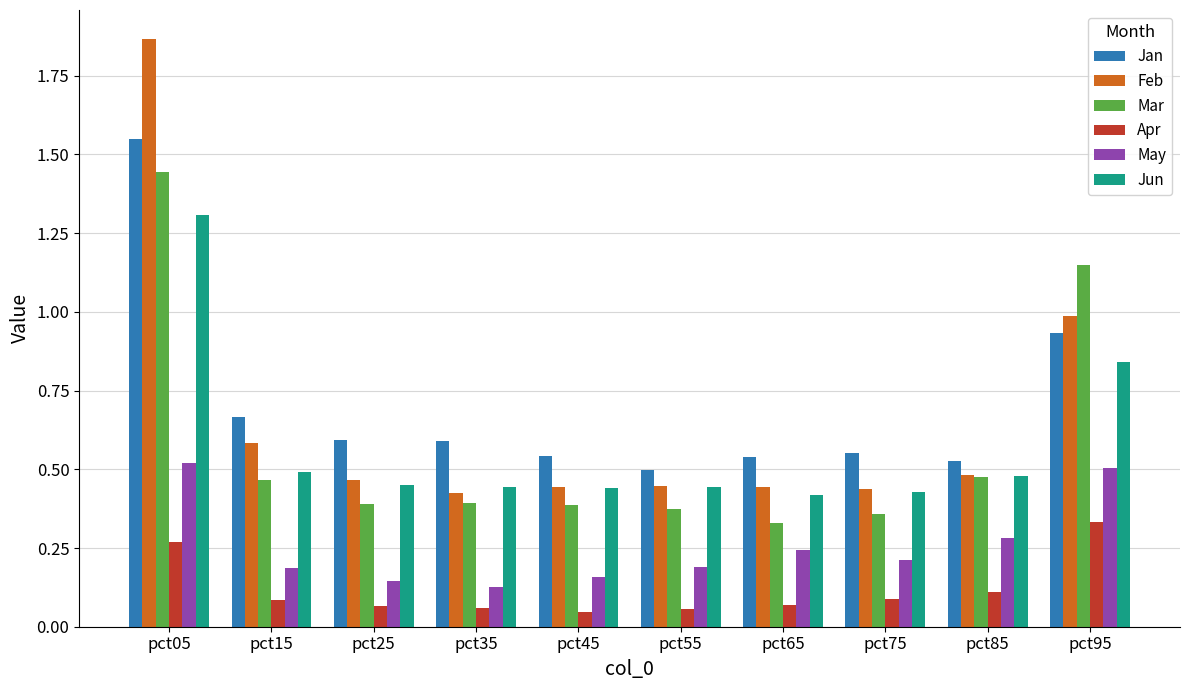

The Jan series shows 0.3 at pct55. True or false?

False